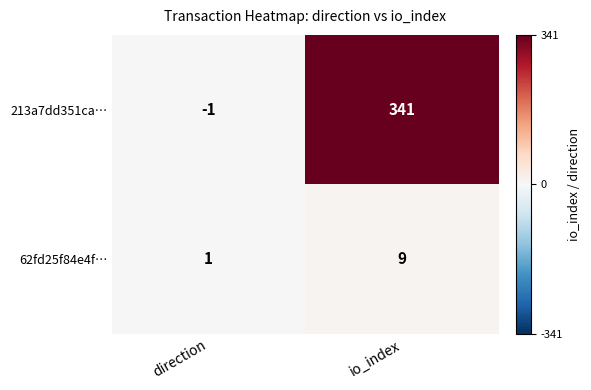

Reading left to right, extract all data points from this chart.

213a7dd351ca…: -1	341
62fd25f84e4f…: 1	9